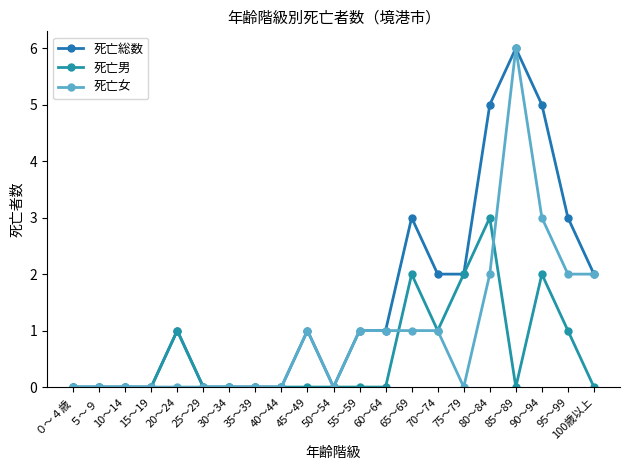

Reading right to left, what are all the values shown in this chart?

死亡総数: 100歳以上=2	95～99=3	90～94=5	85～89=6	80～84=5	75～79=2	70～74=2	65～69=3	60～64=1	55～59=1	50～54=0	45～49=1	40～44=0	35～39=0	30～34=0	25～29=0	20～24=1	15～19=0	10～14=0	５～９=0	０～４歳=0
死亡男: 100歳以上=0	95～99=1	90～94=2	85～89=0	80～84=3	75～79=2	70～74=1	65～69=2	60～64=0	55～59=0	50～54=0	45～49=0	40～44=0	35～39=0	30～34=0	25～29=0	20～24=1	15～19=0	10～14=0	５～９=0	０～４歳=0
死亡女: 100歳以上=2	95～99=2	90～94=3	85～89=6	80～84=2	75～79=0	70～74=1	65～69=1	60～64=1	55～59=1	50～54=0	45～49=1	40～44=0	35～39=0	30～34=0	25～29=0	20～24=0	15～19=0	10～14=0	５～９=0	０～４歳=0